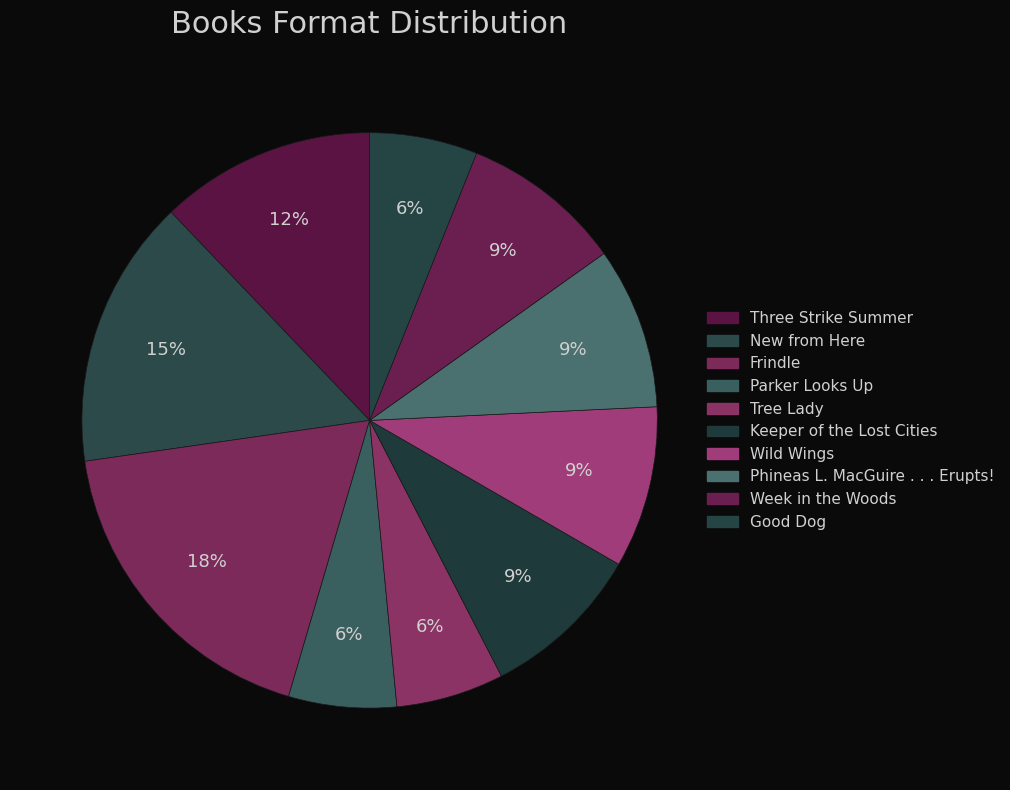

Which category has the biggest portion of the pie?

Frindle